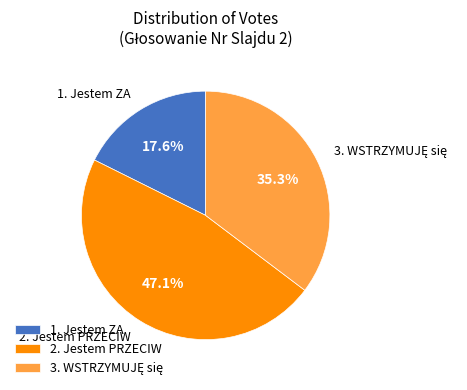

What portion of the pie excludes 2. Jestem PRZECIW?

52.9%